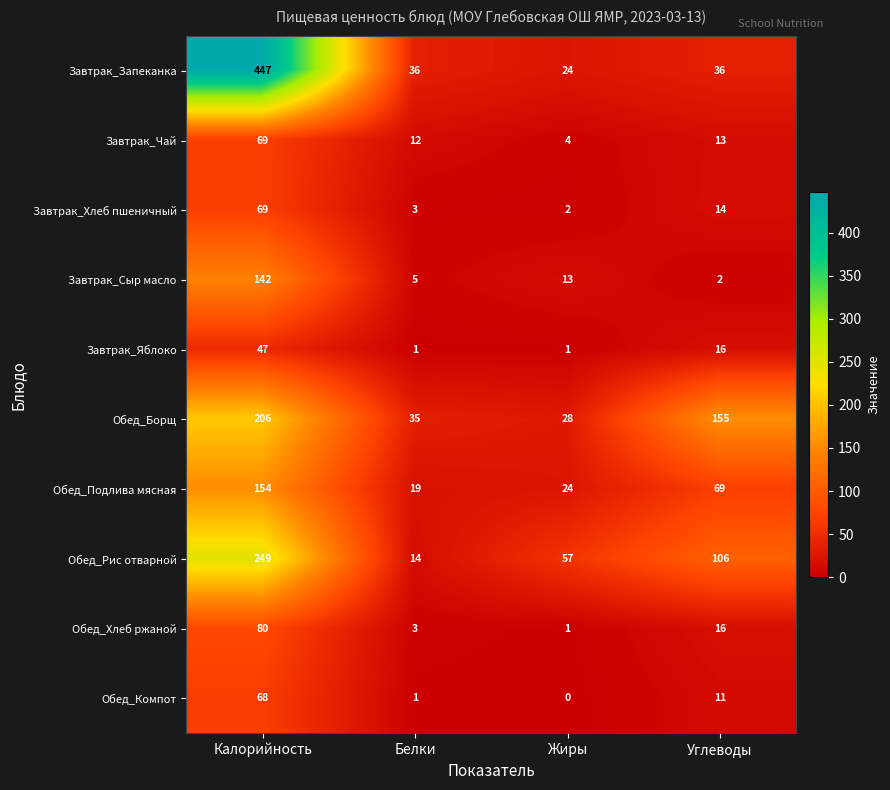

At how many categories does at least one series exceed 15?

4